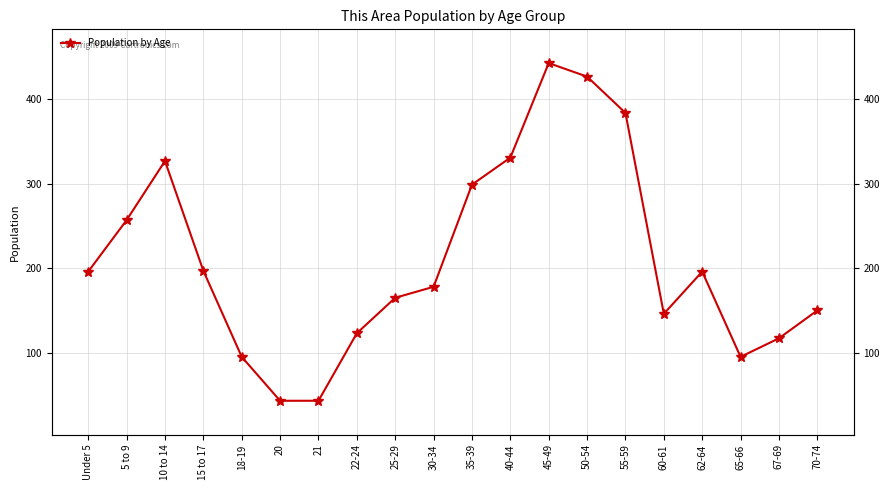

Which has a higher value, 30-34 or 67-69?

30-34